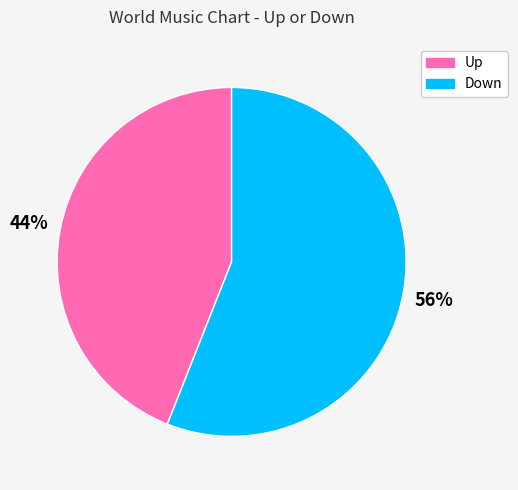

To the nearest percent, what is the average slice percentage?

50%